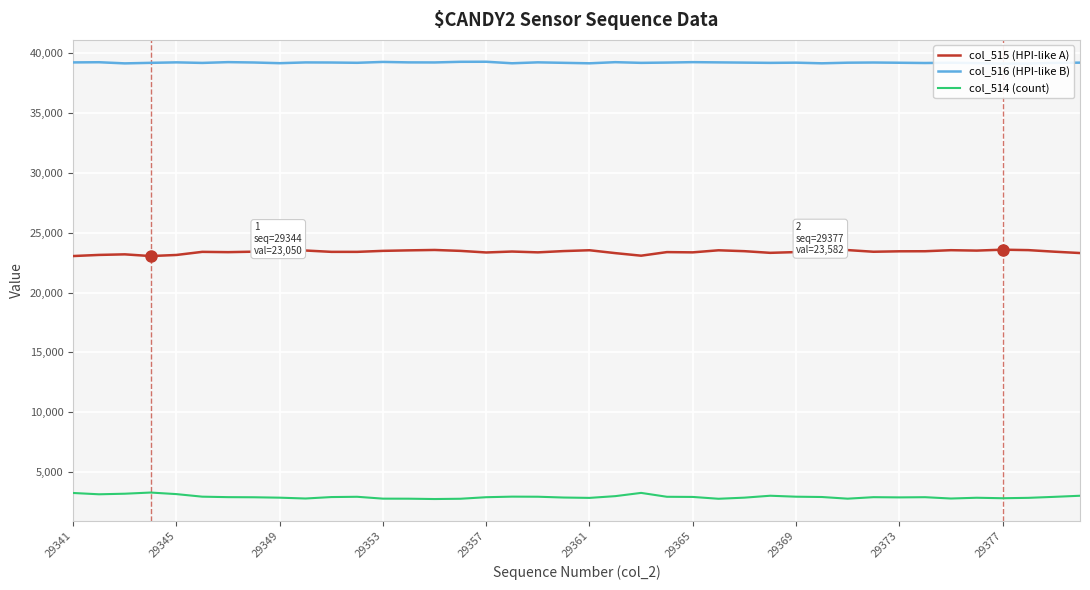

Which series has the largest total across all categories?

col_516 (HPI-like B)